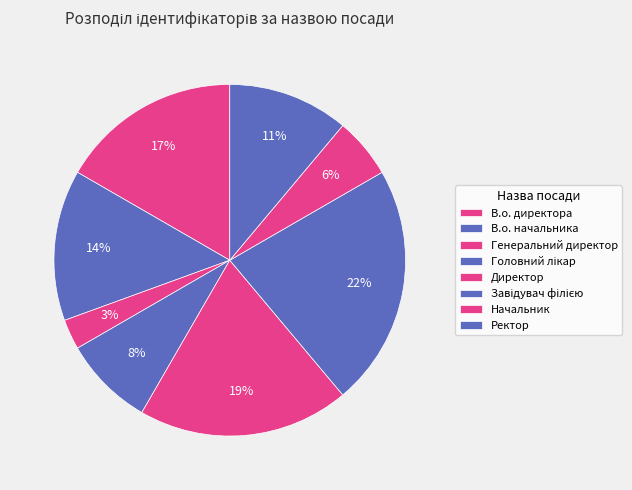

Count the number of slices in the pie.

8